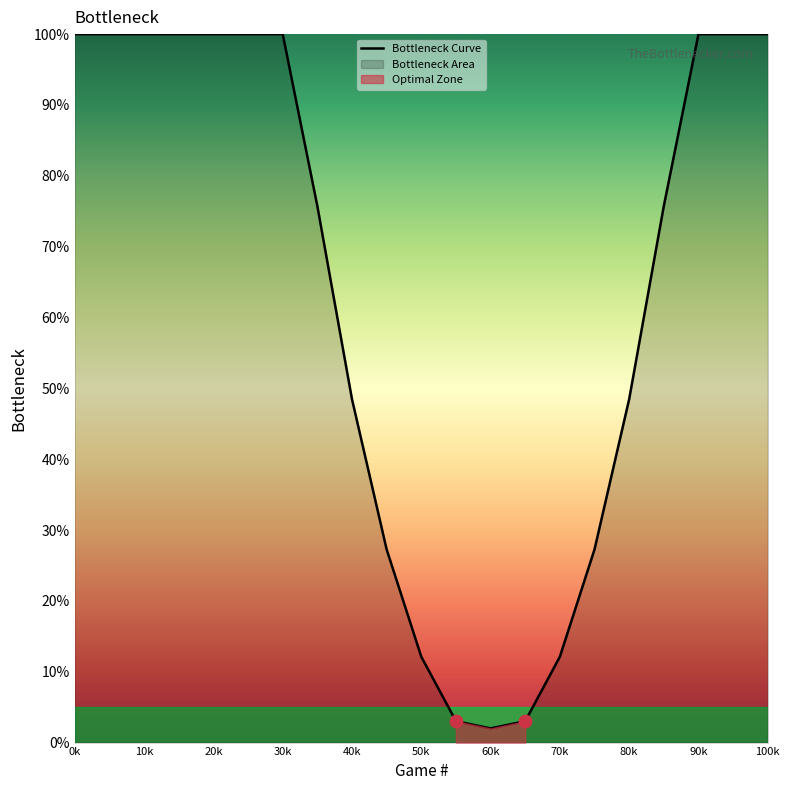

The value of Bottleneck Curve at 20k is 100.0. True or false?

True